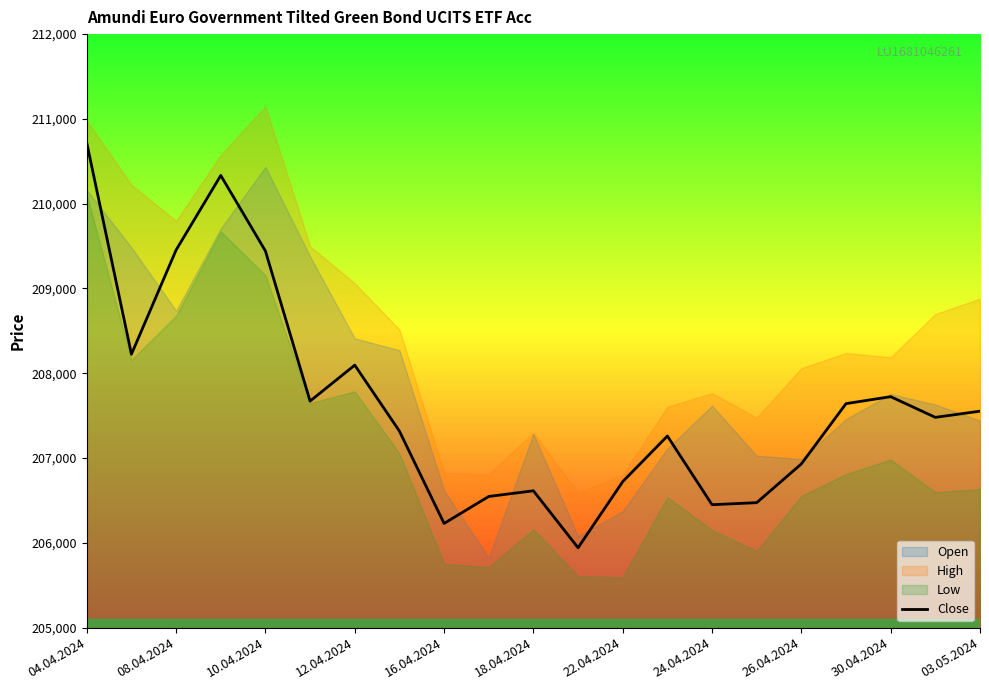

What is the highest value of the Close series?

210716